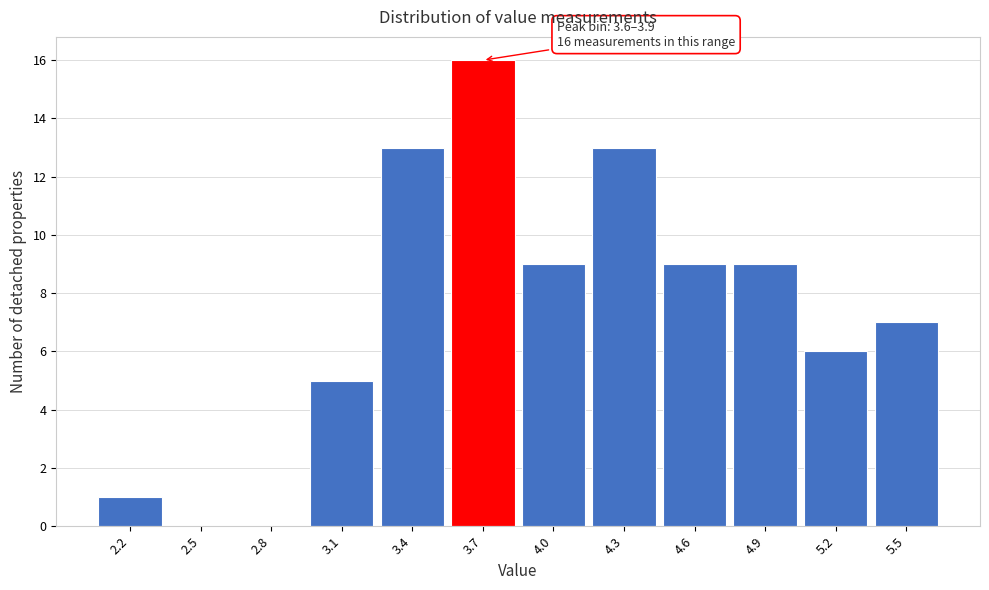

Over which range of the x-axis is the bar tallest?

3.6 to 3.9